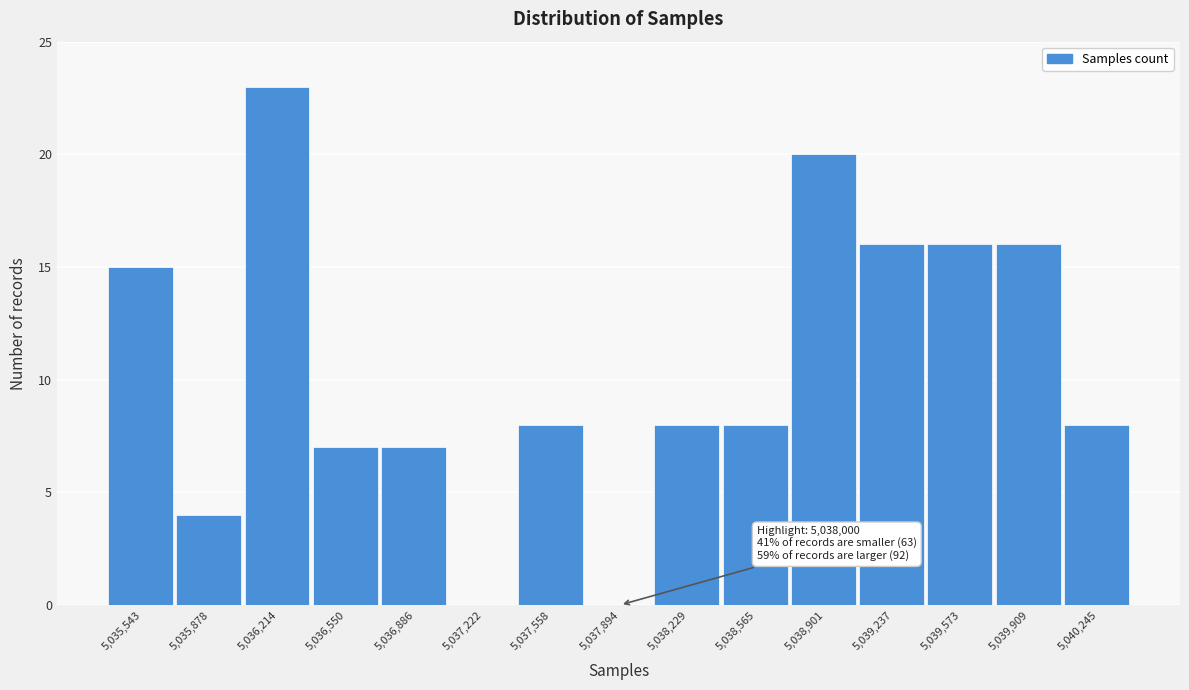

Reading right to left, transcribe all the data shown in this chart.

5,040,245=8	5,039,909=16	5,039,573=16	5,039,237=16	5,038,901=20	5,038,565=8	5,038,229=8	5,037,894=0	5,037,558=8	5,037,222=0	5,036,886=7	5,036,550=7	5,036,214=23	5,035,878=4	5,035,543=15